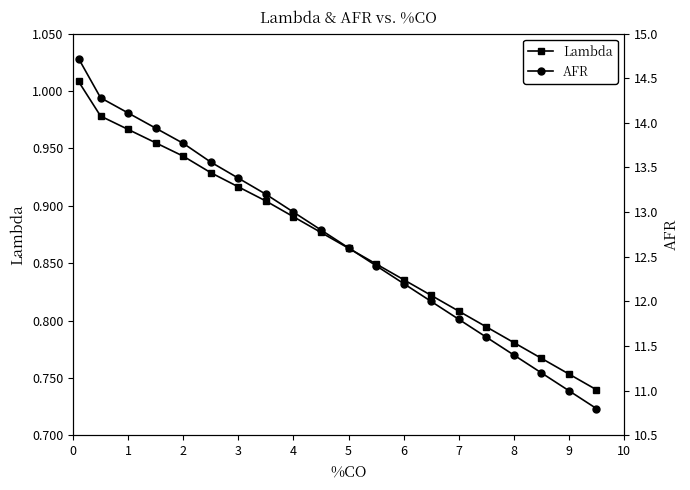

True or false: Lambda has more than 2 points higher than both neighbors.

False